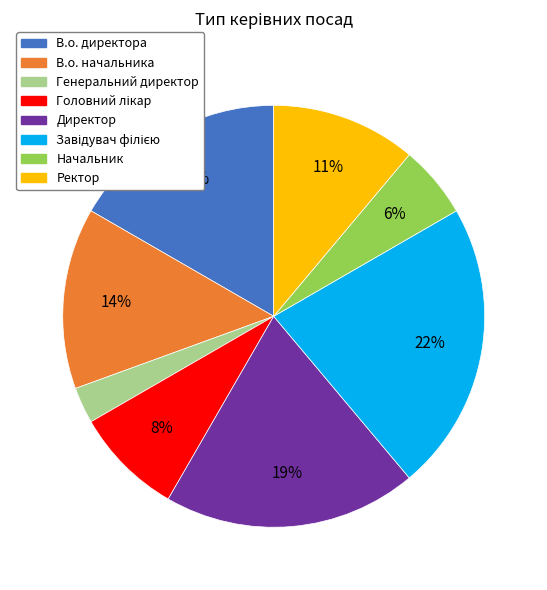

Do Начальник and Директор together represent more than half of the pie?

No